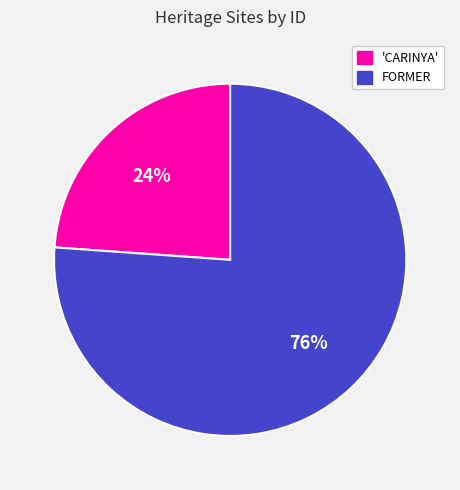

What is the ratio of the value at FORMER to the value at 'CARINYA'?

3.2